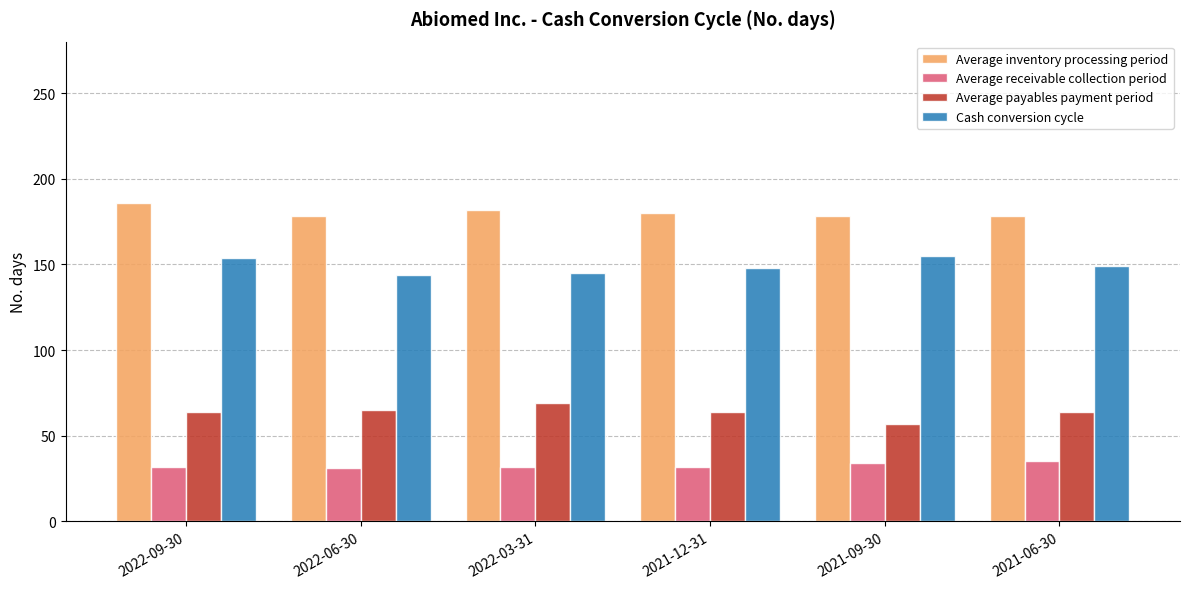

What is the difference between the Average receivable collection period values at 2022-06-30 and 2021-06-30?

4